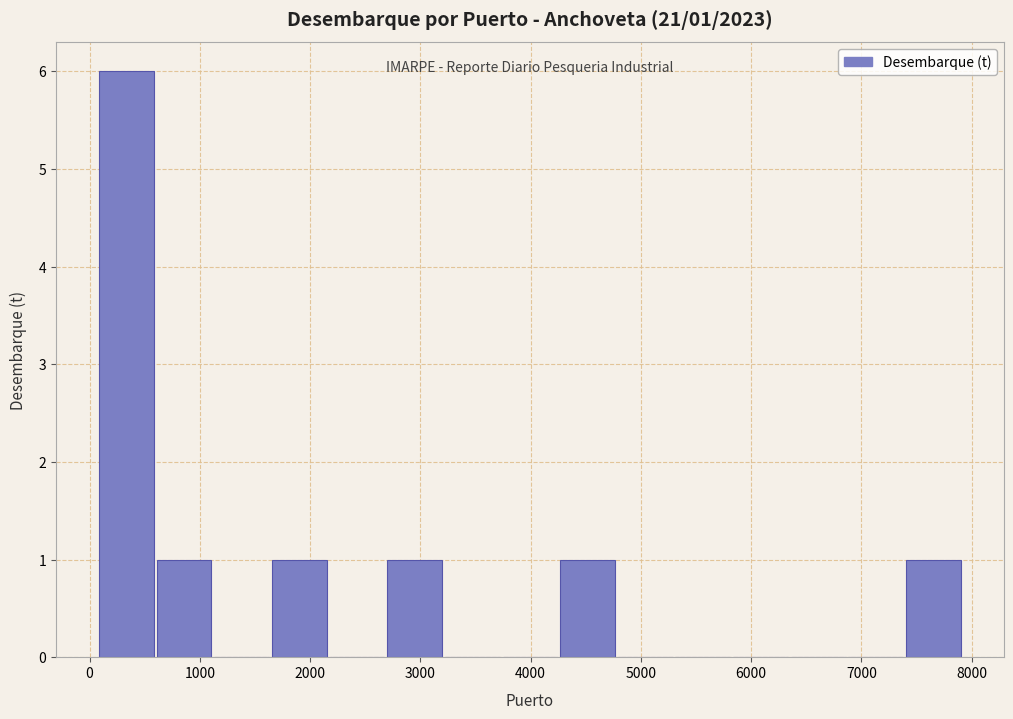

Which range on the x-axis has the tallest bar?

100 to 600